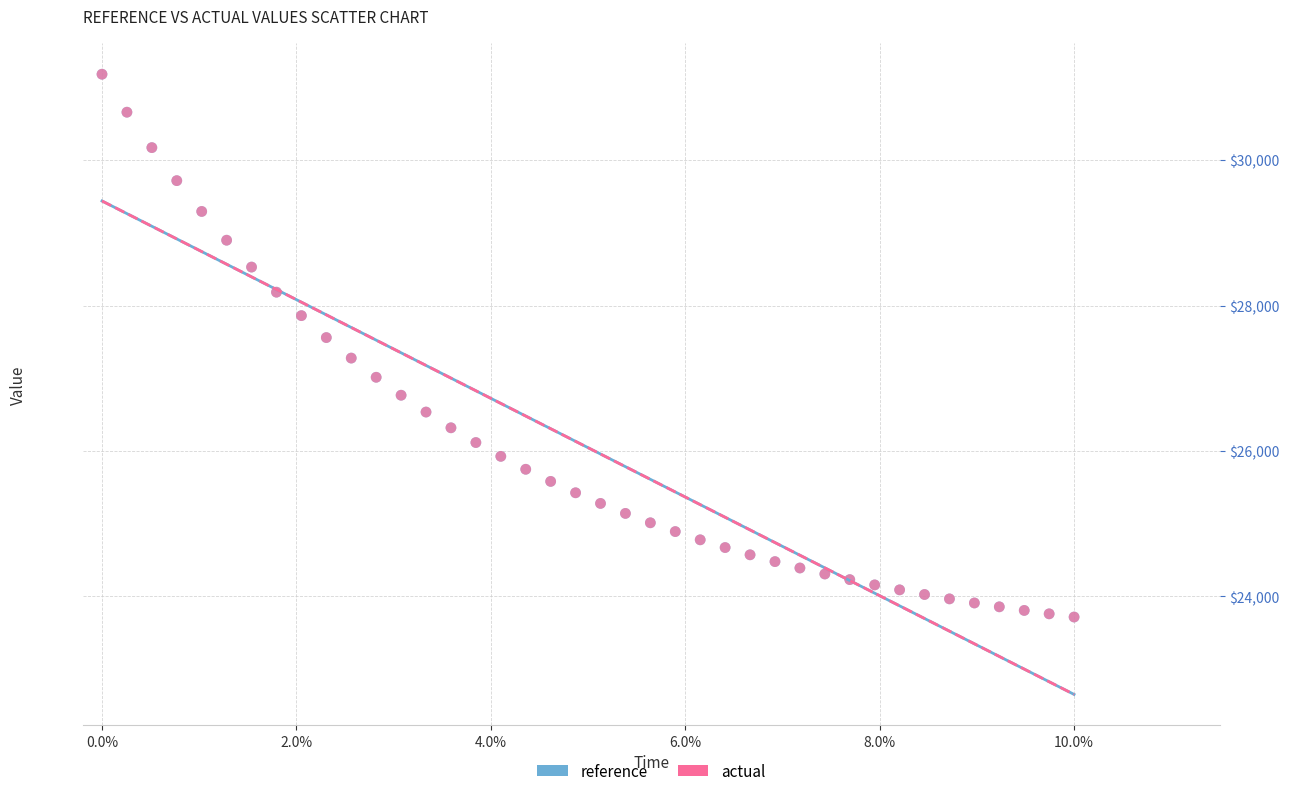

What are all the series names shown in the legend?

reference, actual